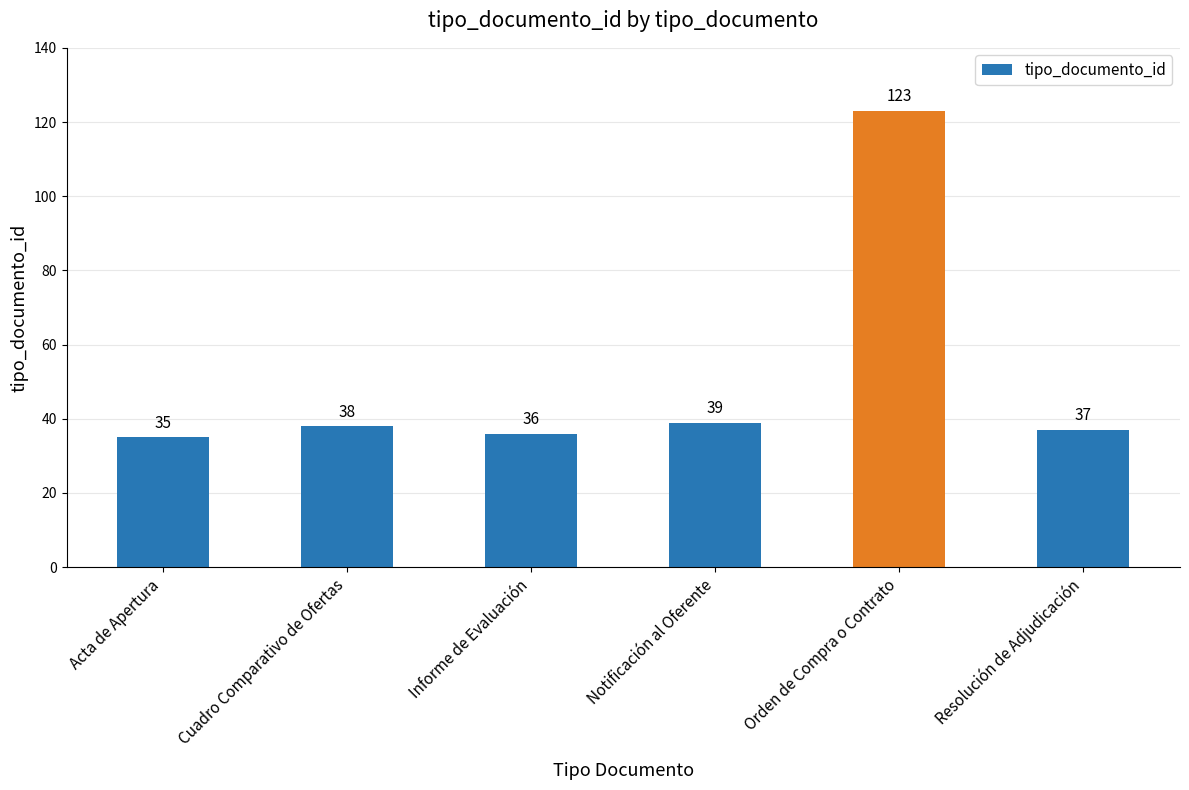

Between Acta de Apertura and Resolución de Adjudicación, which is larger?

Resolución de Adjudicación